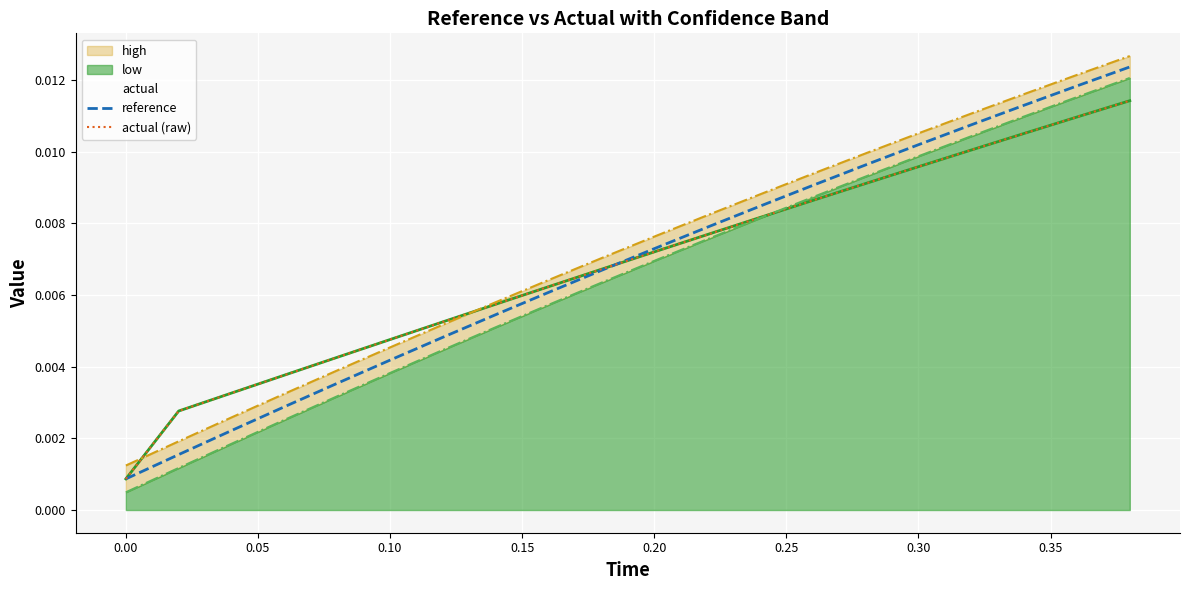

Which has a higher value, 0.10 or 0.30?

0.30